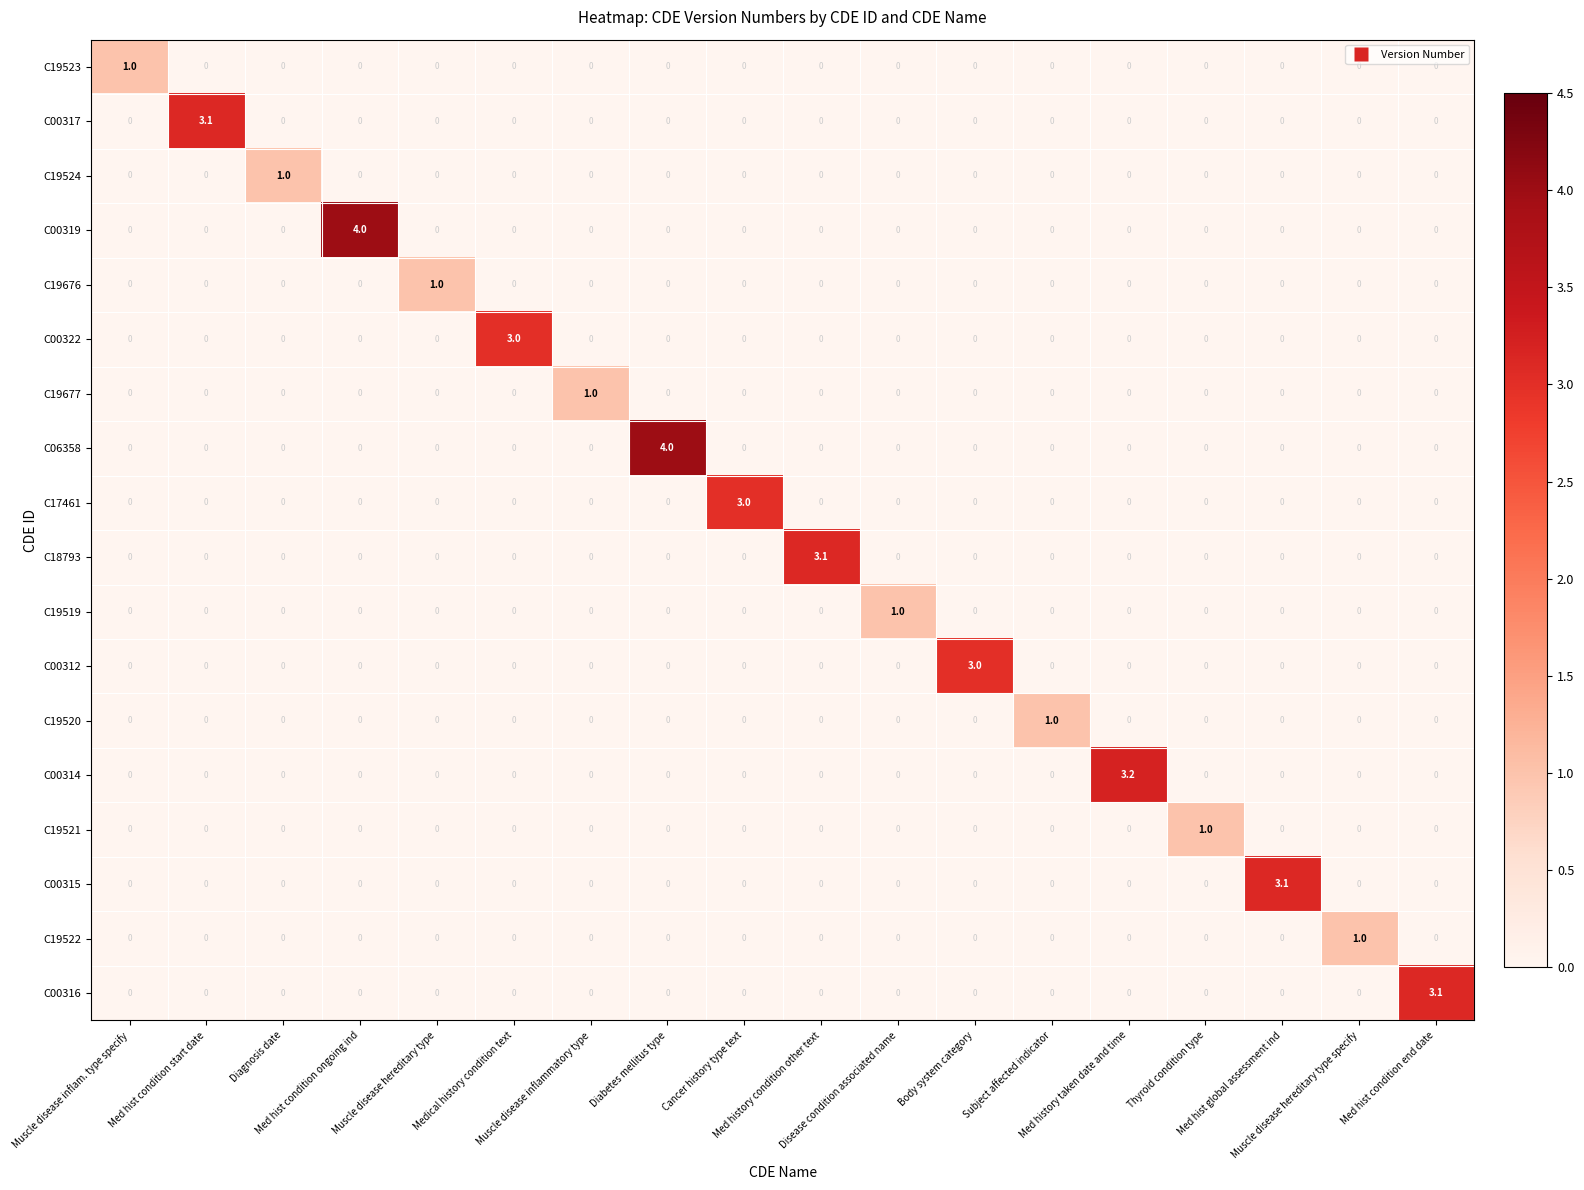

Count the C19523 values in the range 0 to 1.

18